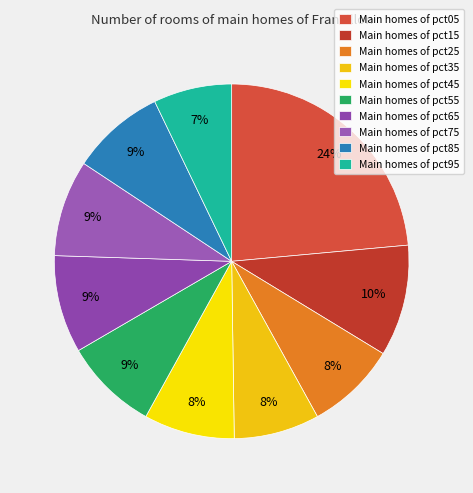

What is the smallest slice in the pie chart?

Main homes of pct95